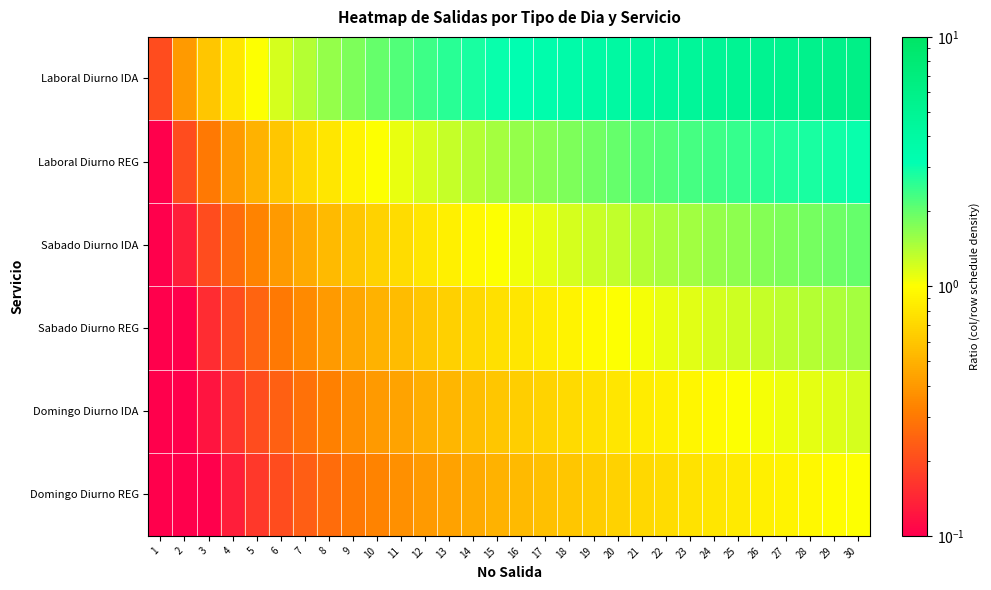

What is the smallest value displayed?

0.1